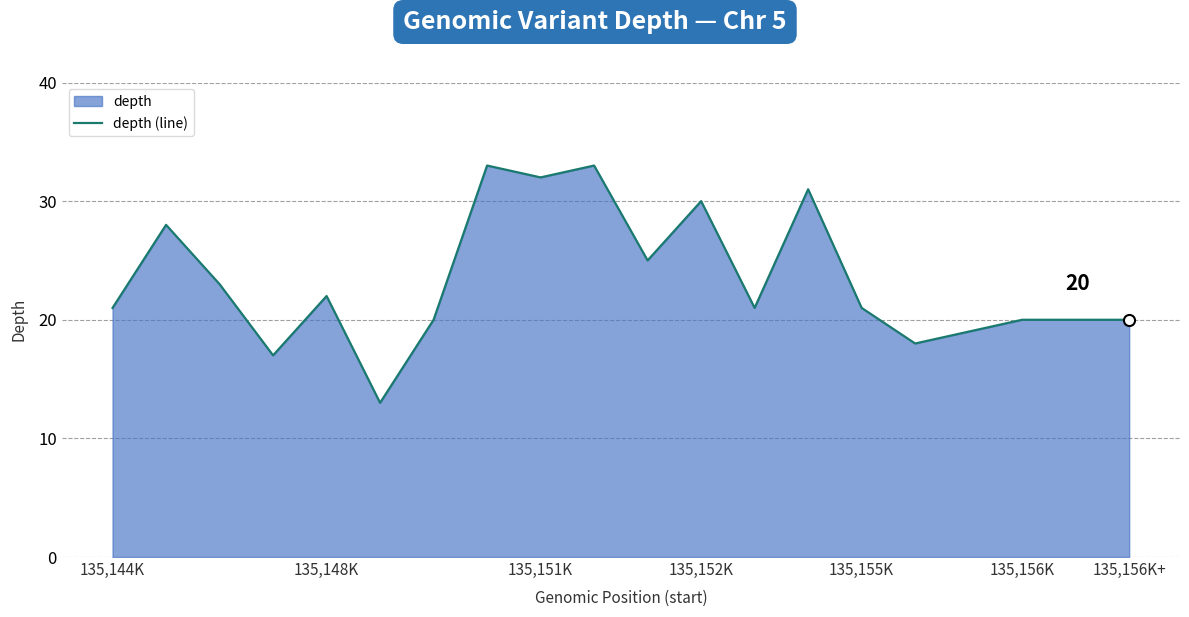

What is the change in value from 135,152K to 135,156K+?

-10